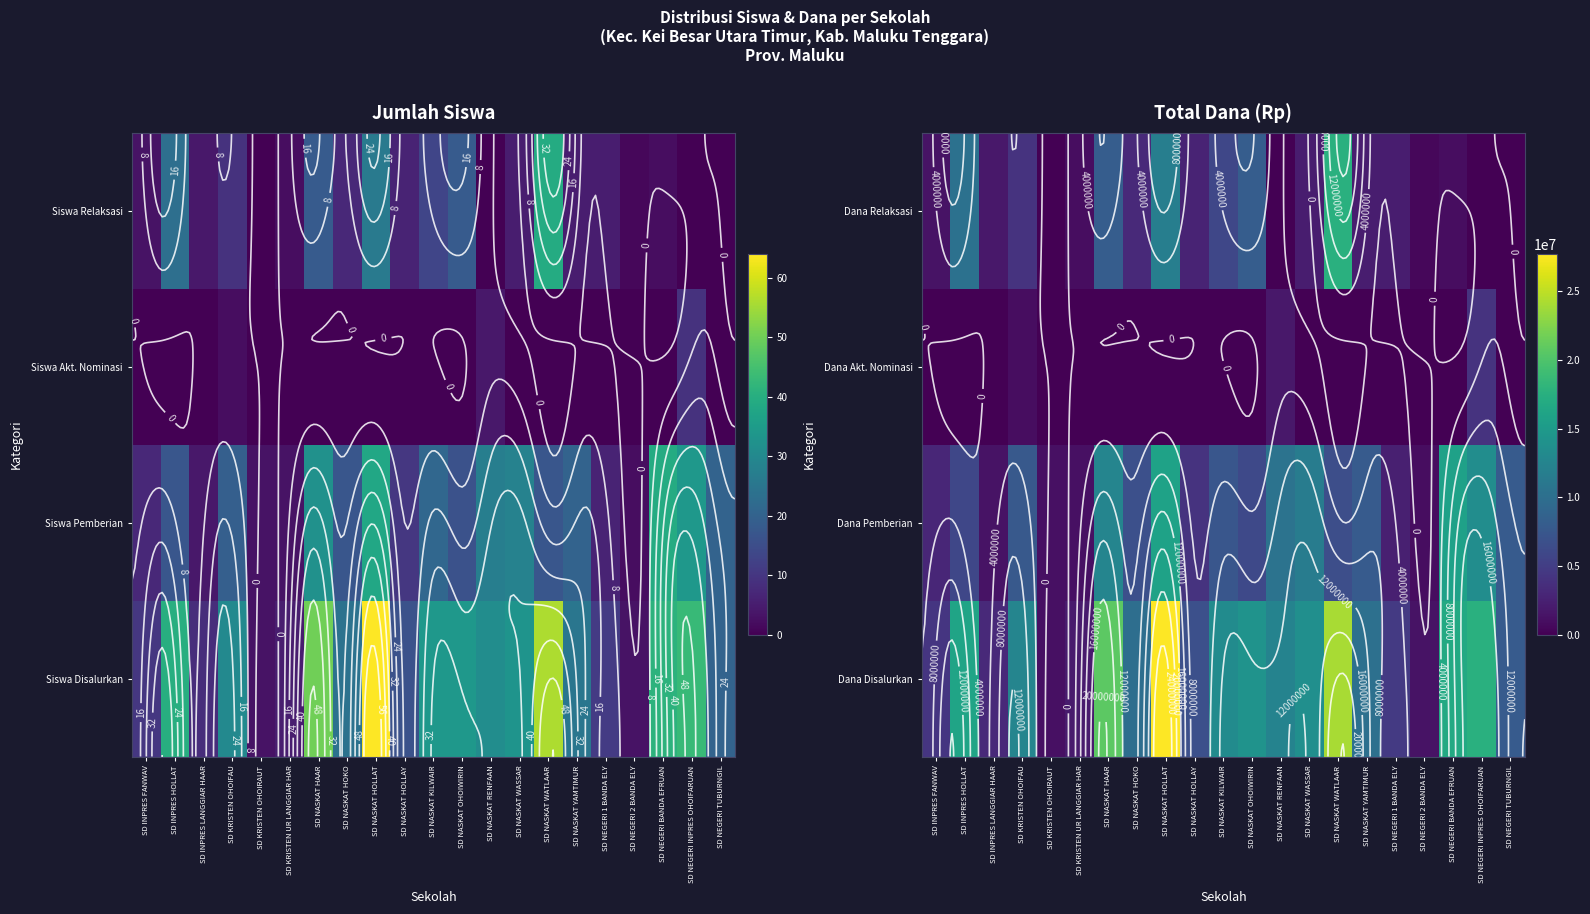

List the labels in order of Dana Disalurkan value, largest first.

SD NASKAT HOLLAT, SD NASKAT WATLAAR, SD NASKAT HAAR, SD NEGERI INPRES OHOIFARUAN, SD NEGERI BANDA EFRUAN, SD INPRES HOLLAT, SD NASKAT OHOIWIRIN, SD NASKAT WASSAR, SD NASKAT KILWAIR, SD KRISTEN OHOIFAU, SD NASKAT RENFAAN, SD NASKAT YAMTIMUR, SD NASKAT HOKO, SD NEGERI TUBURNGIL, SD NASKAT HOLLAY, SD NEGERI 1 BANDA ELY, SD INPRES FANWAV, SD INPRES LANGGIAR HAAR, SD KRISTEN UR LANGGIAR HAR, SD NEGERI 2 BANDA ELY, SD KRISTEN OHOIRAUT